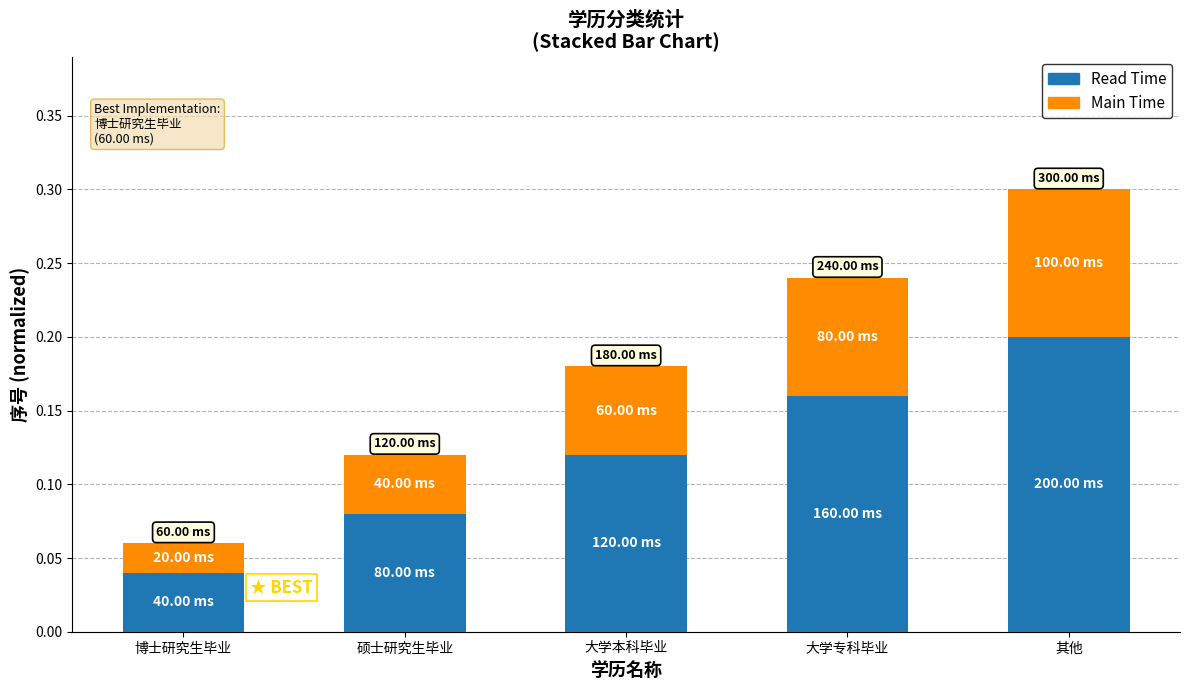

Where is Read Time nearest to the value 0?

博士研究生毕业